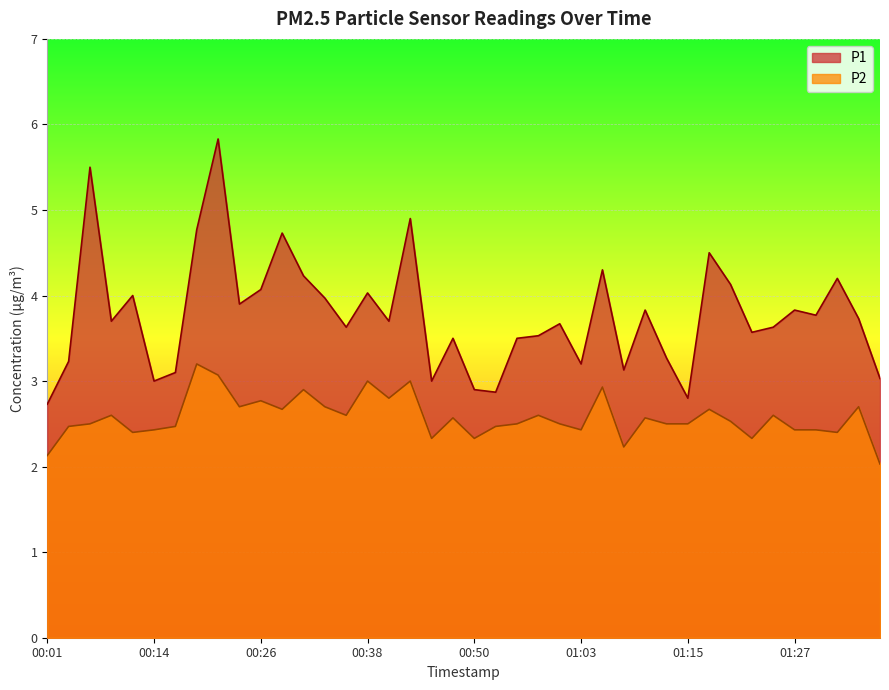

How many interior local peaks does the P1 series have?

13